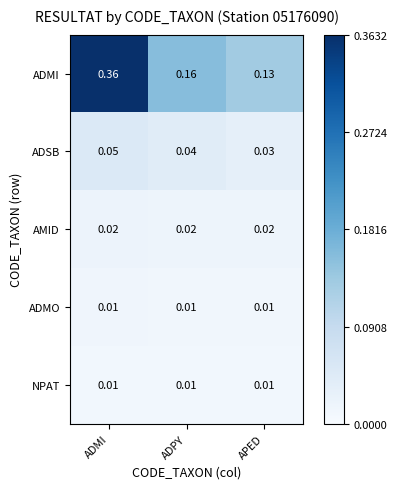

Between ADPY and APED, which series saw the biggest shift?

ADMI